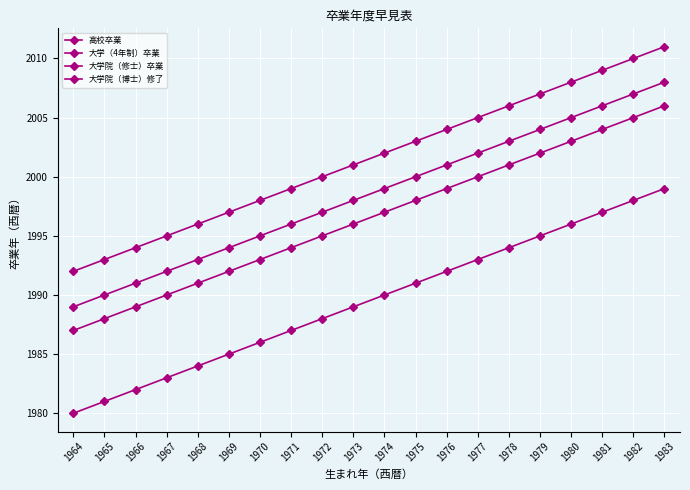

Where is 大学院（博士）修了 nearest to the value 2001?

1973